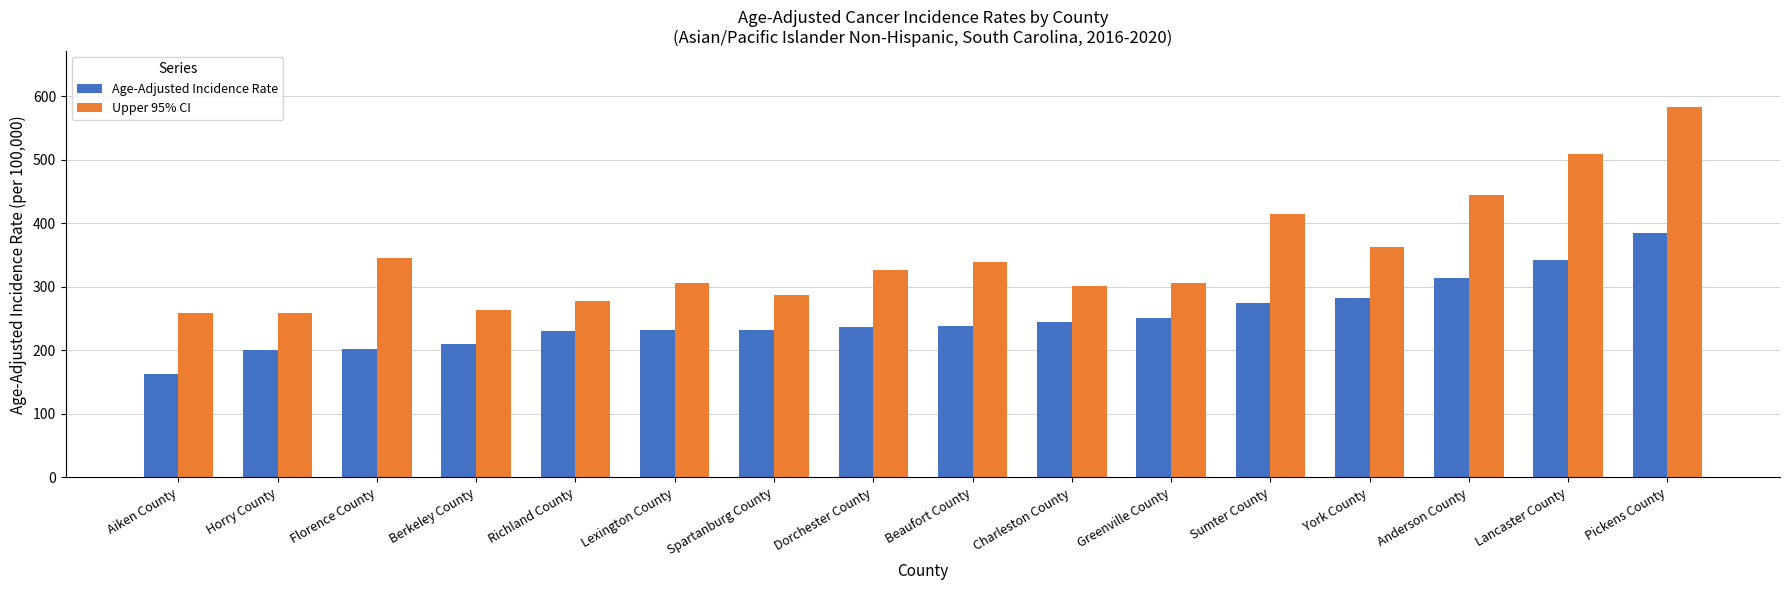

List the series in order of their peak value, lowest first.

Age-Adjusted Incidence Rate, Upper 95% CI